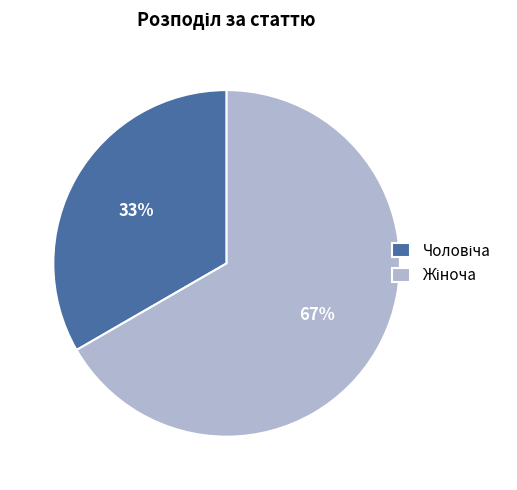

To the nearest percent, what is the average slice percentage?

50%